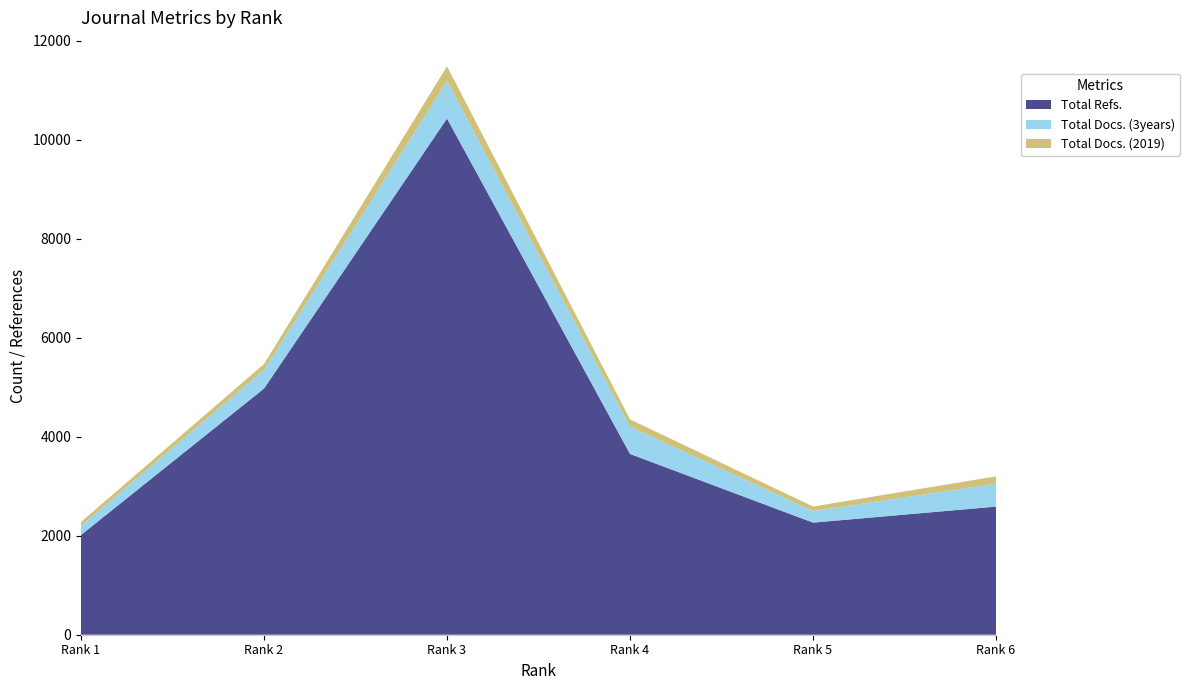

Reading left to right, what are all the values shown in this chart?

Total Docs. (2019): 79	118	295	145	91	146
Total Docs. (3years): 183	378	760	553	234	464
Total Refs.: 2015	4972	10425	3651	2264	2588